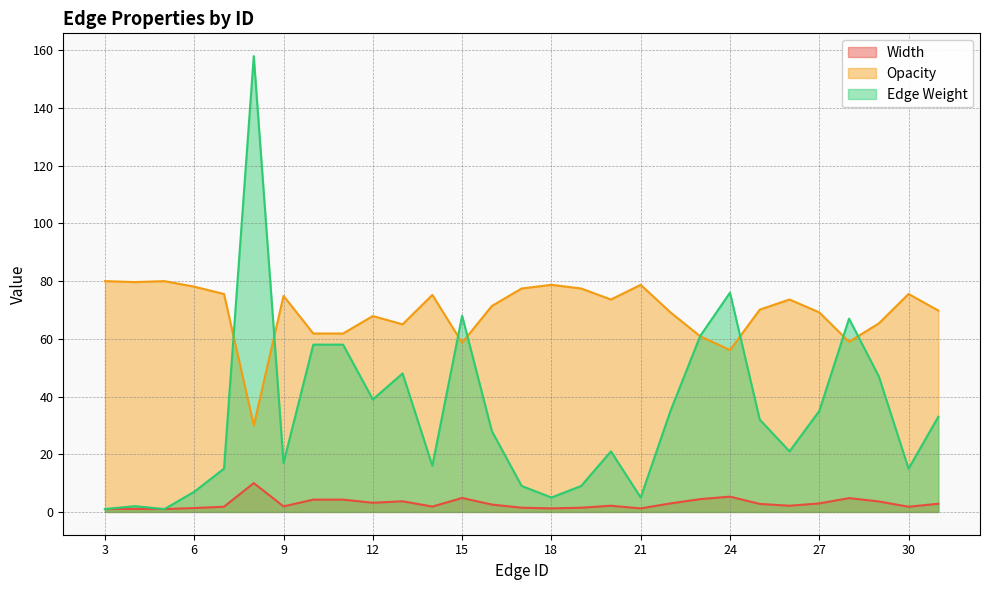

True or false: Opacity and Edge Weight intersect in this chart.

True